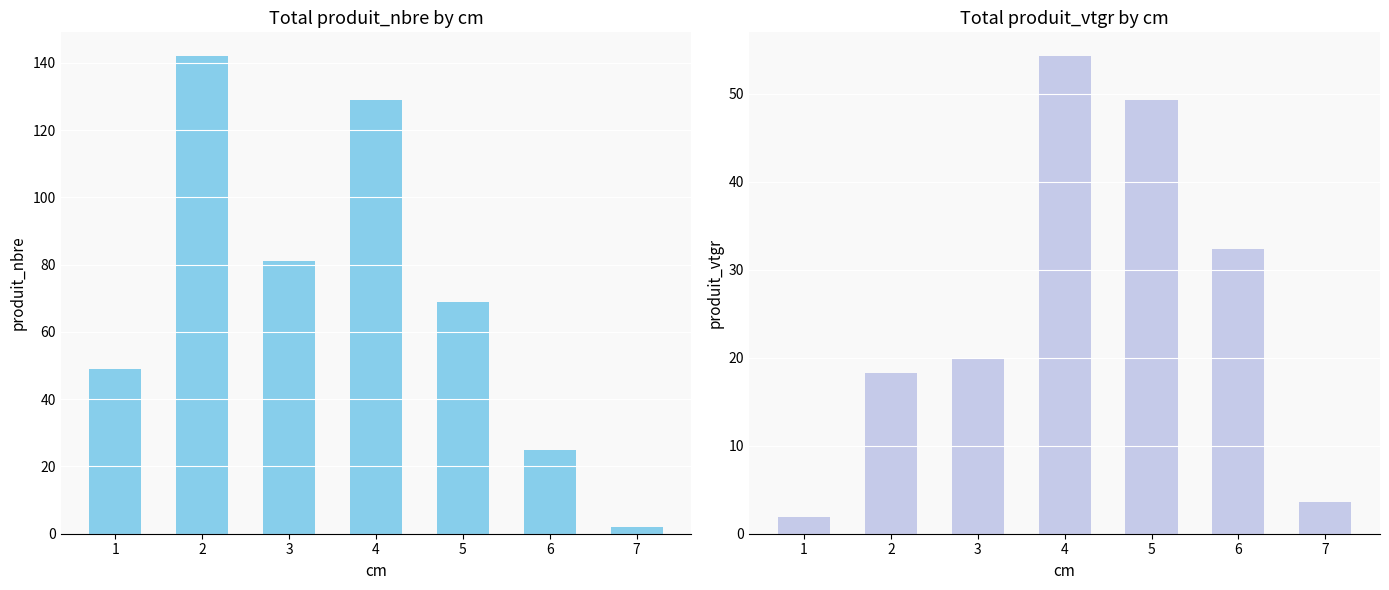

Rank the series at 1 from highest to lowest value.

produit_nbre, produit_vtgr